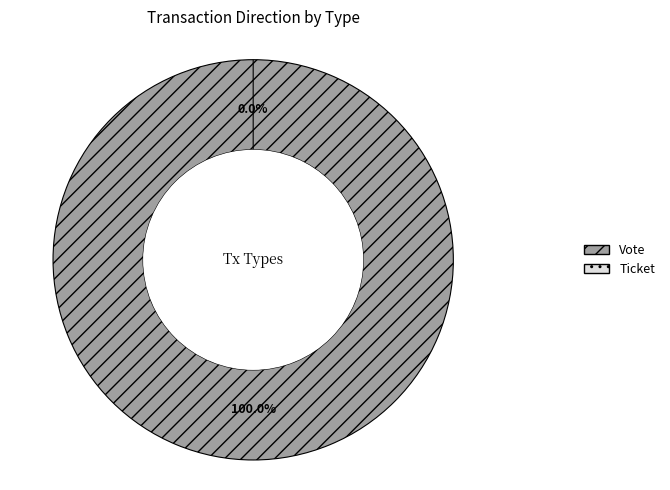

How many slices are in this pie chart?

2